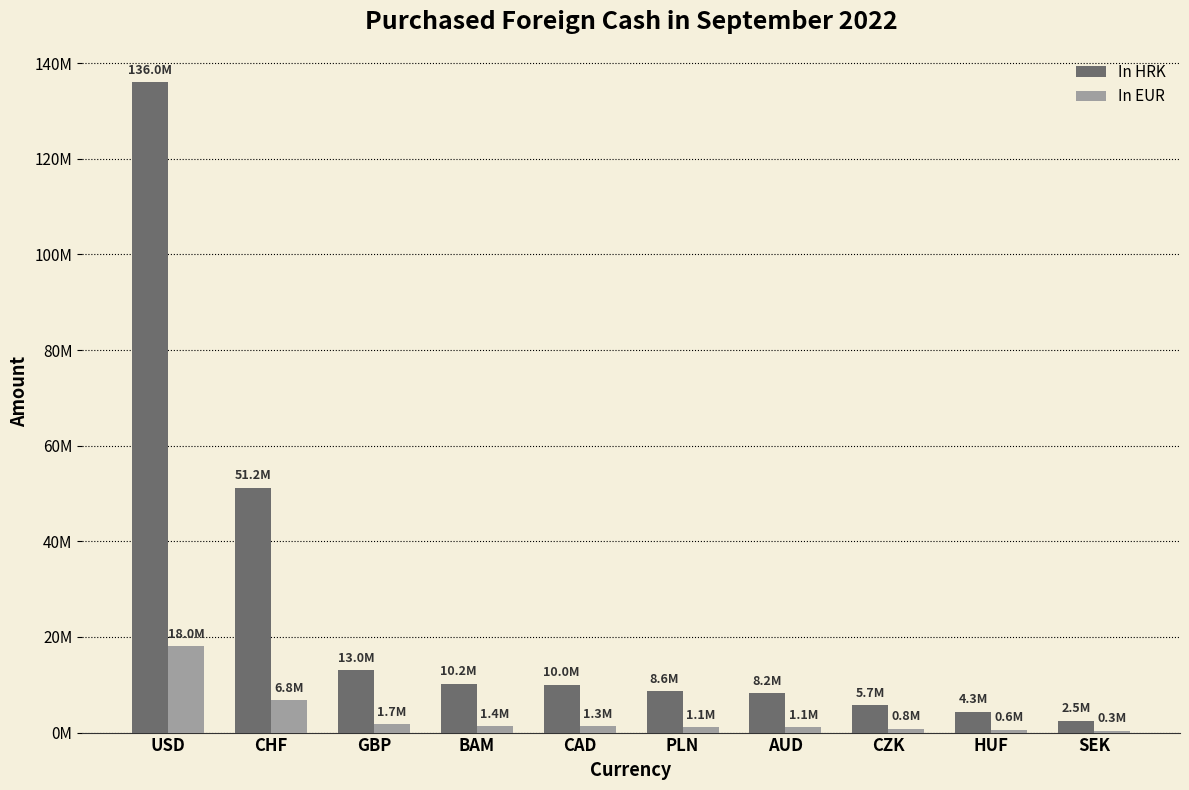

What is the smallest value displayed?

327907.4